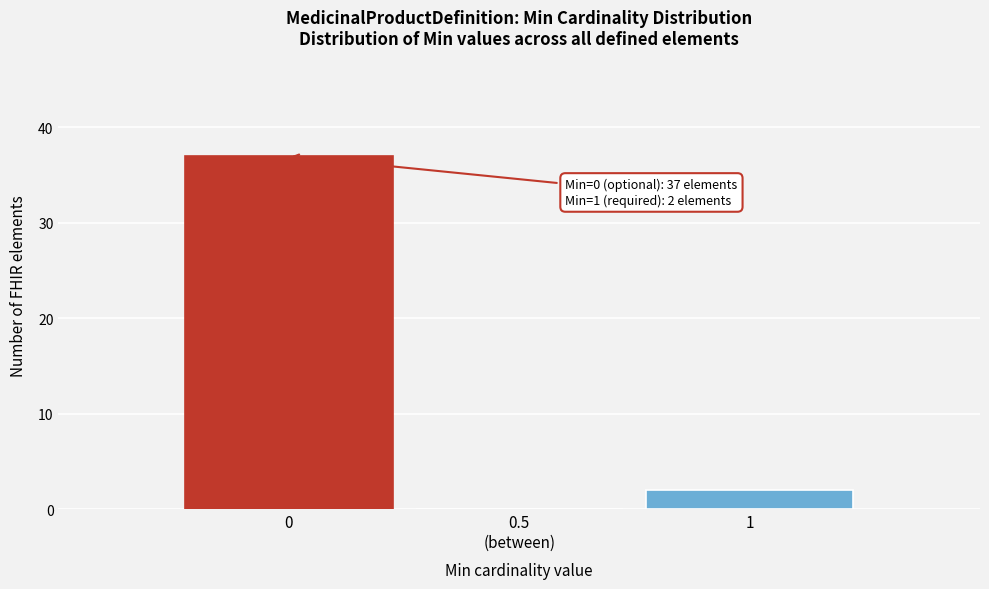

What is the greatest value displayed?

37